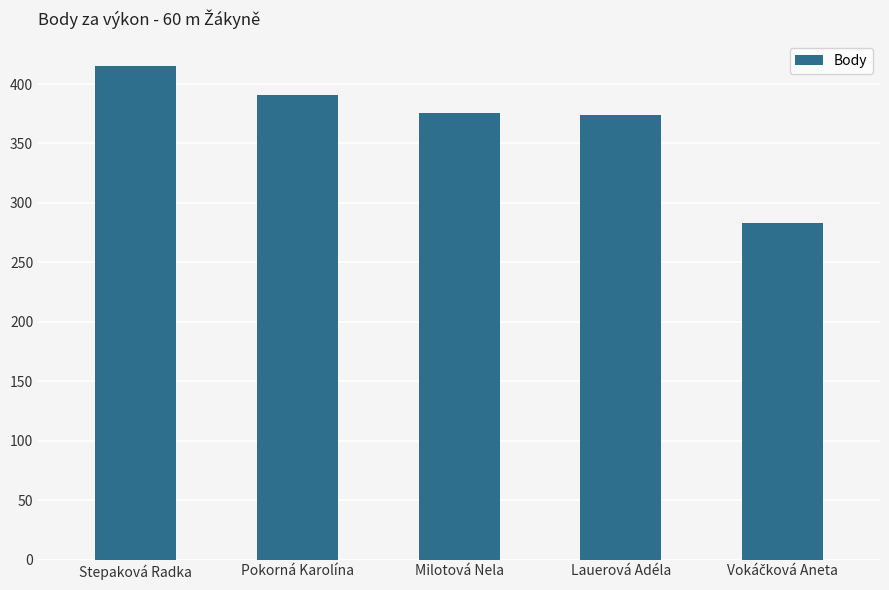

What is the difference between the maximum and minimum values?

132